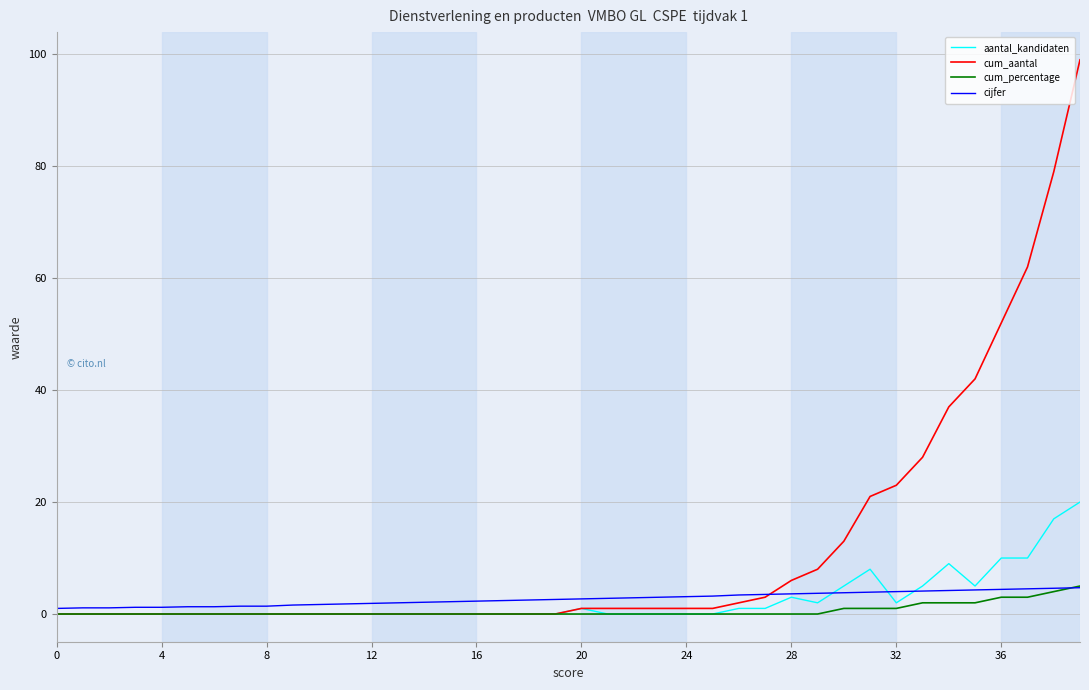

Which series has the widest spread of values?

cum_aantal